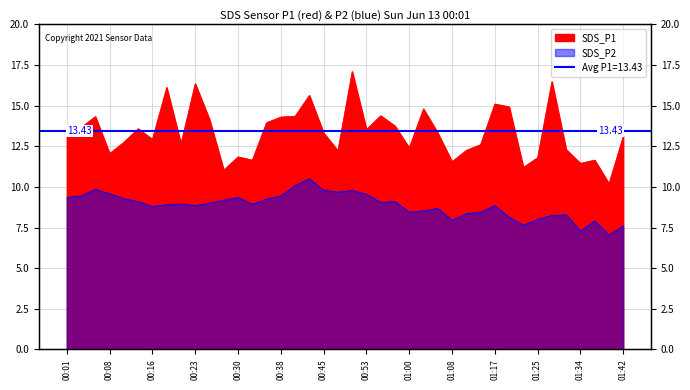

How many interior local peaks does the SDS_P1 series have?

12